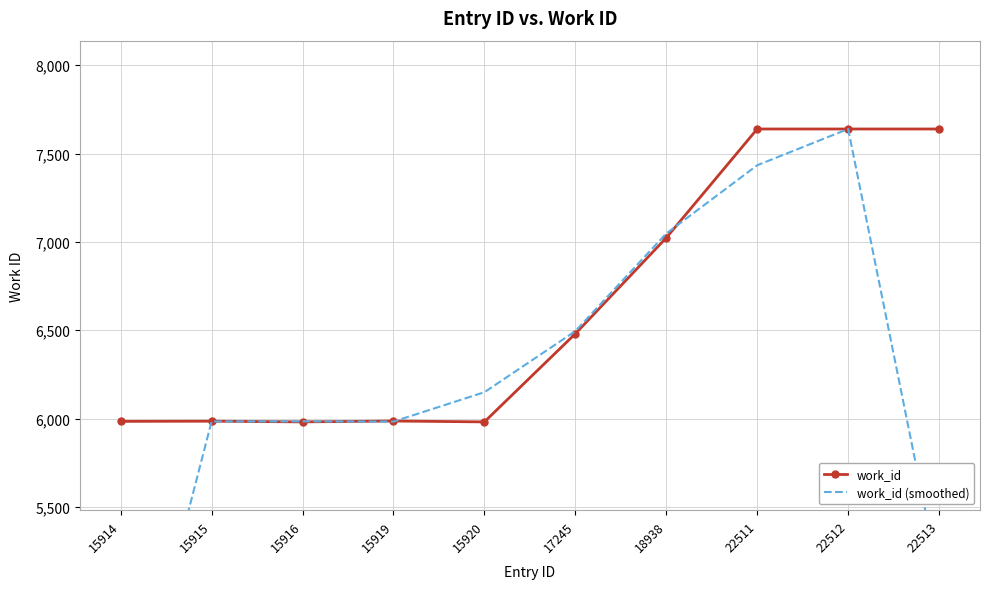

The work_id (smoothed) series shows 3989.7 at 15914. True or false?

True